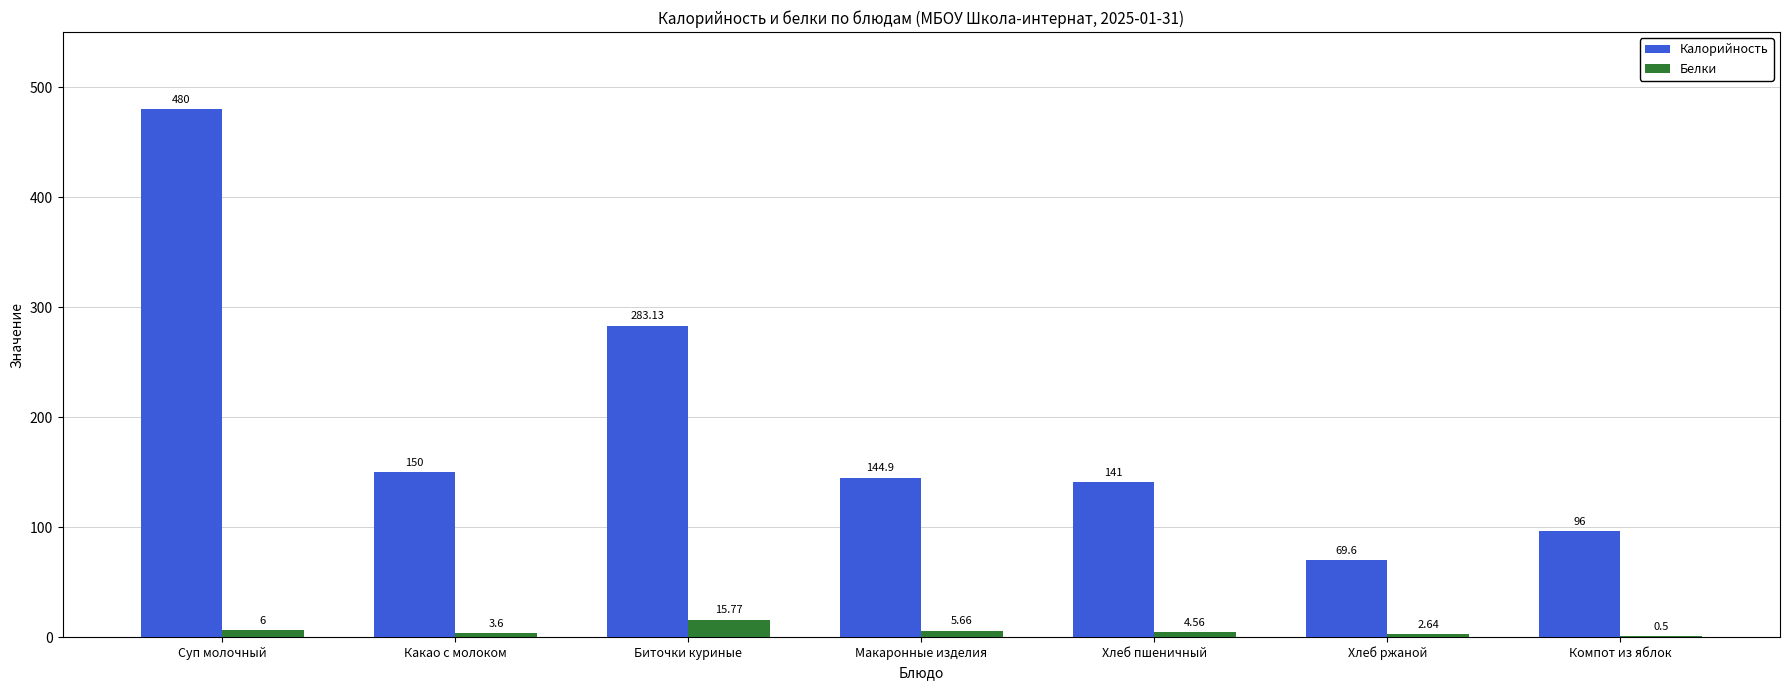

At which label is Калорийность closest to 274?

Биточки куриные